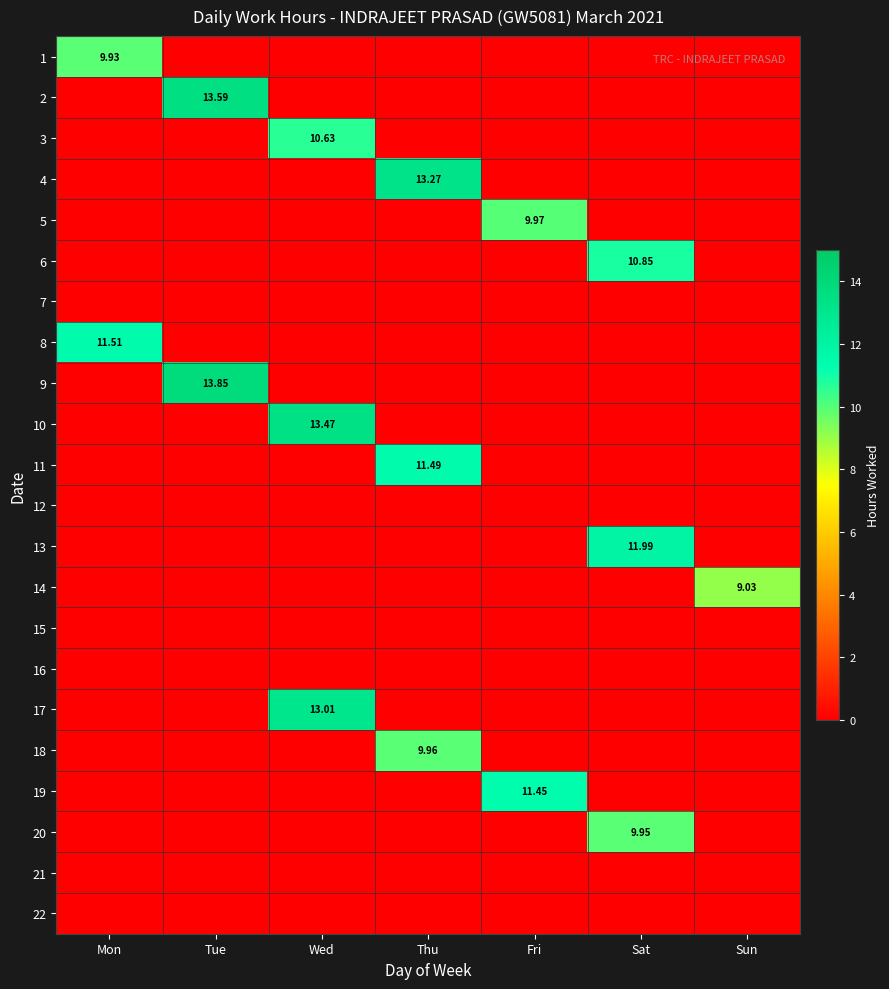

How many values in 17 are above zero?

1